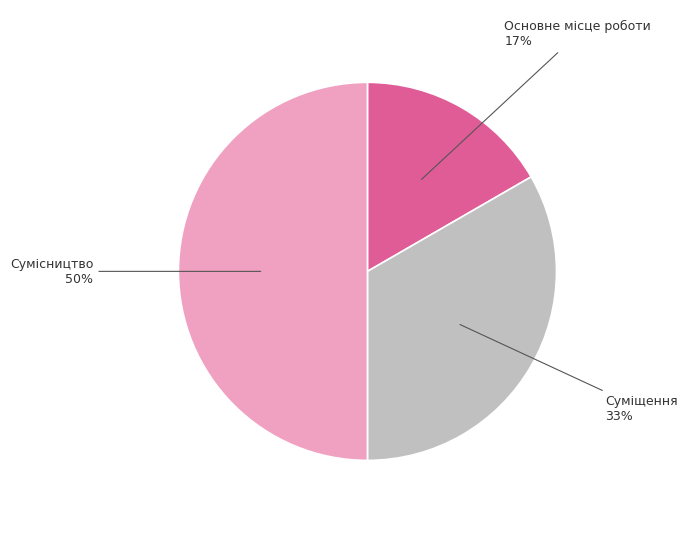

How many slices are in this pie chart?

3